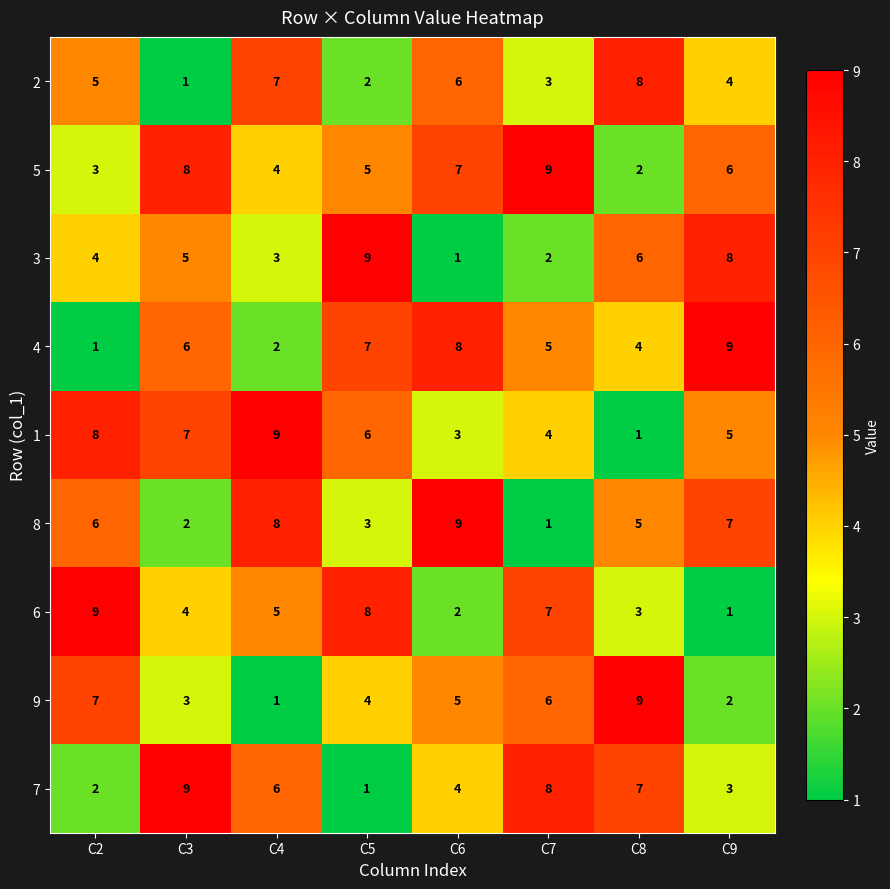

What is the difference between the highest and lowest values at C9?

8